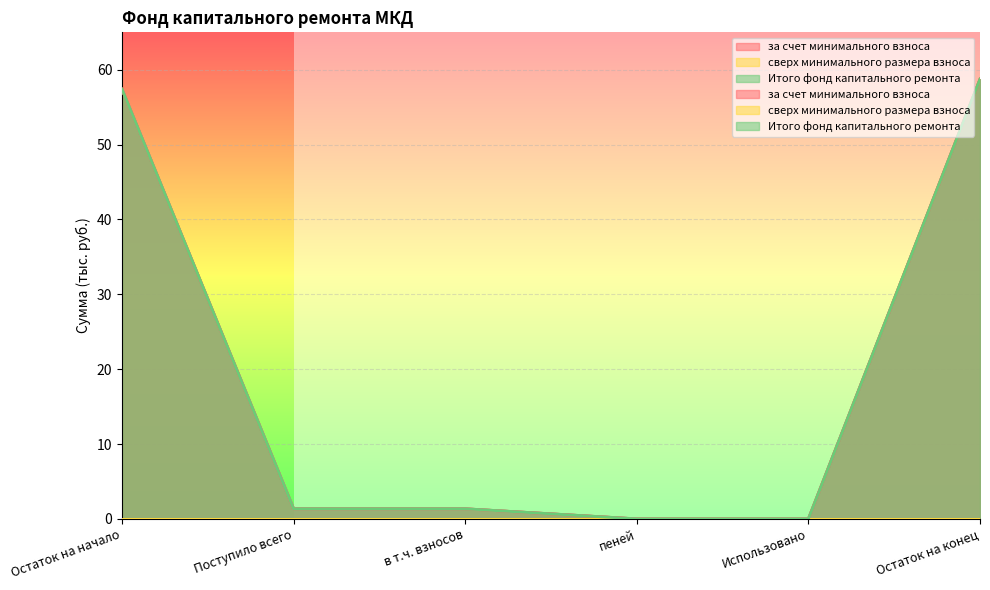

At which category is the sum across all series the highest?

Остаток на конец